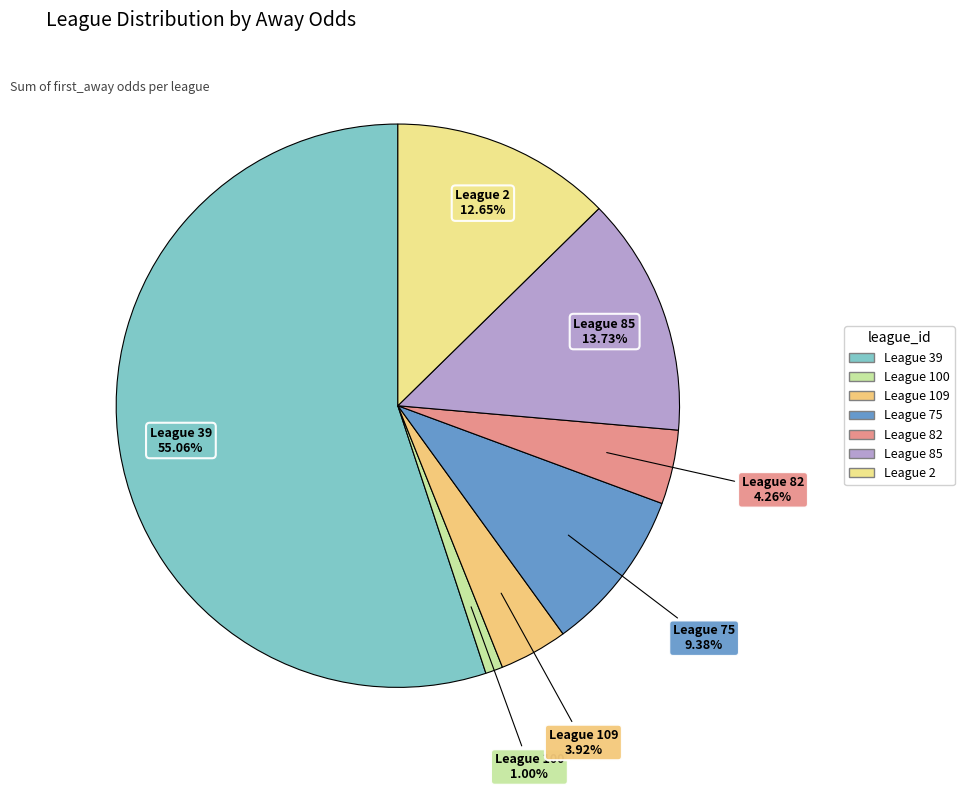

How many segments does this pie chart have?

7